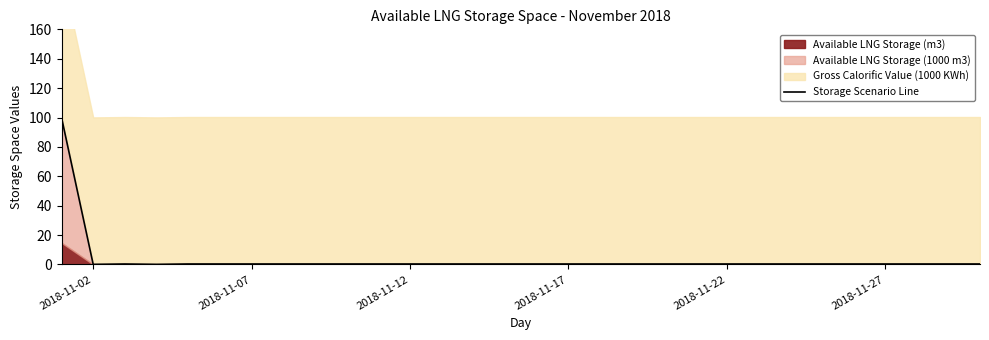

What is the average value?

3.7